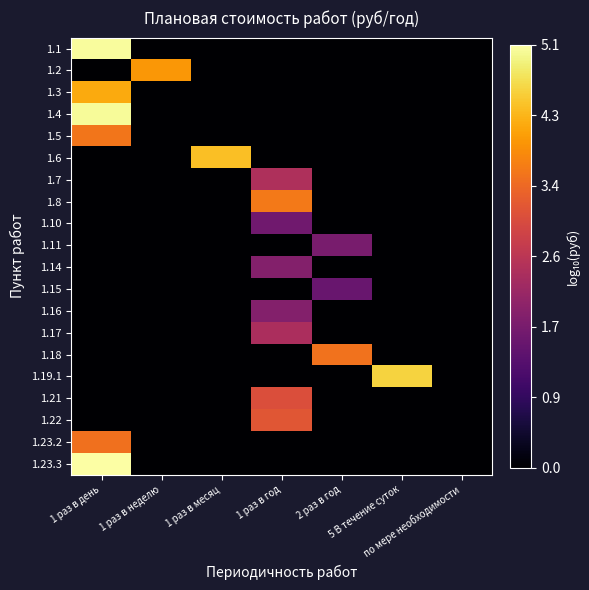

Between 1 раз в день and 1 раз в год, which is larger?

1 раз в день